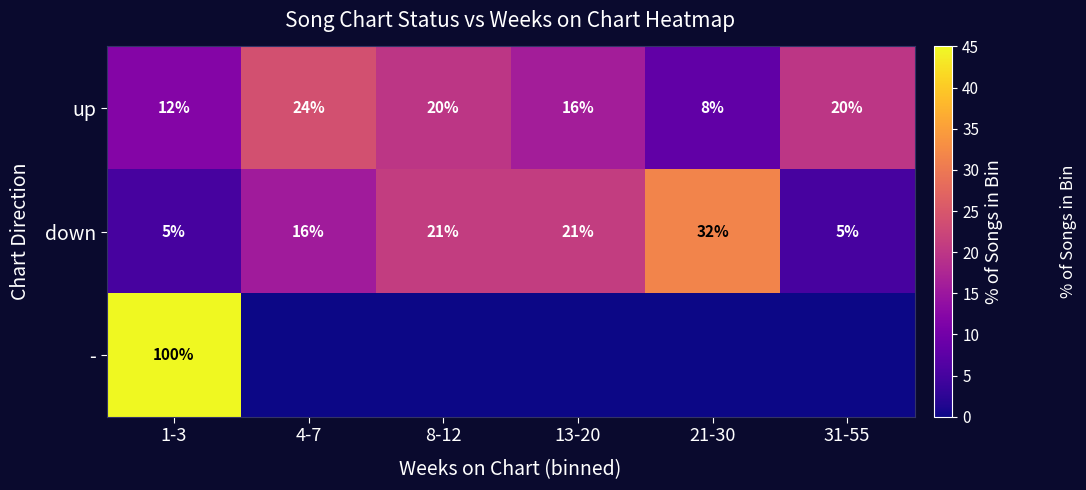

Where does the up series first go above 20?

4-7